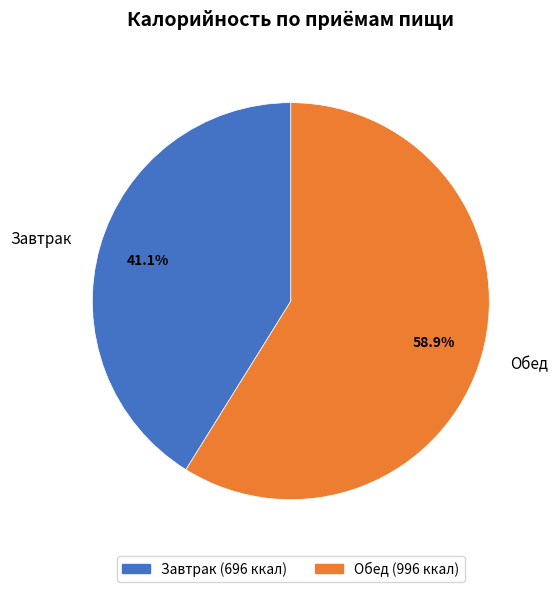

Does Обед account for over 50% of the chart?

Yes